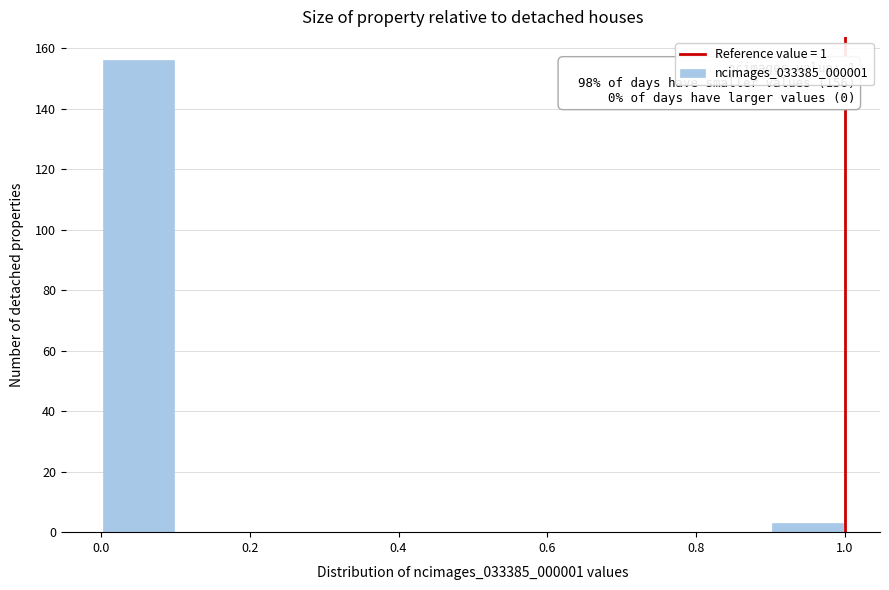

Over which range of the x-axis is the bar tallest?

0.0 to 0.1